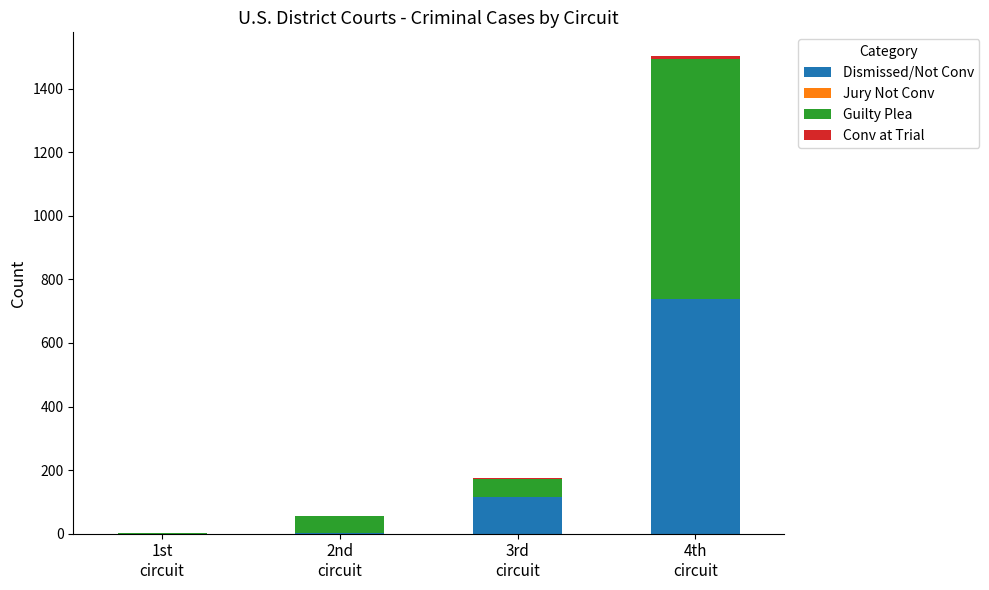

Are the bars horizontal?

No